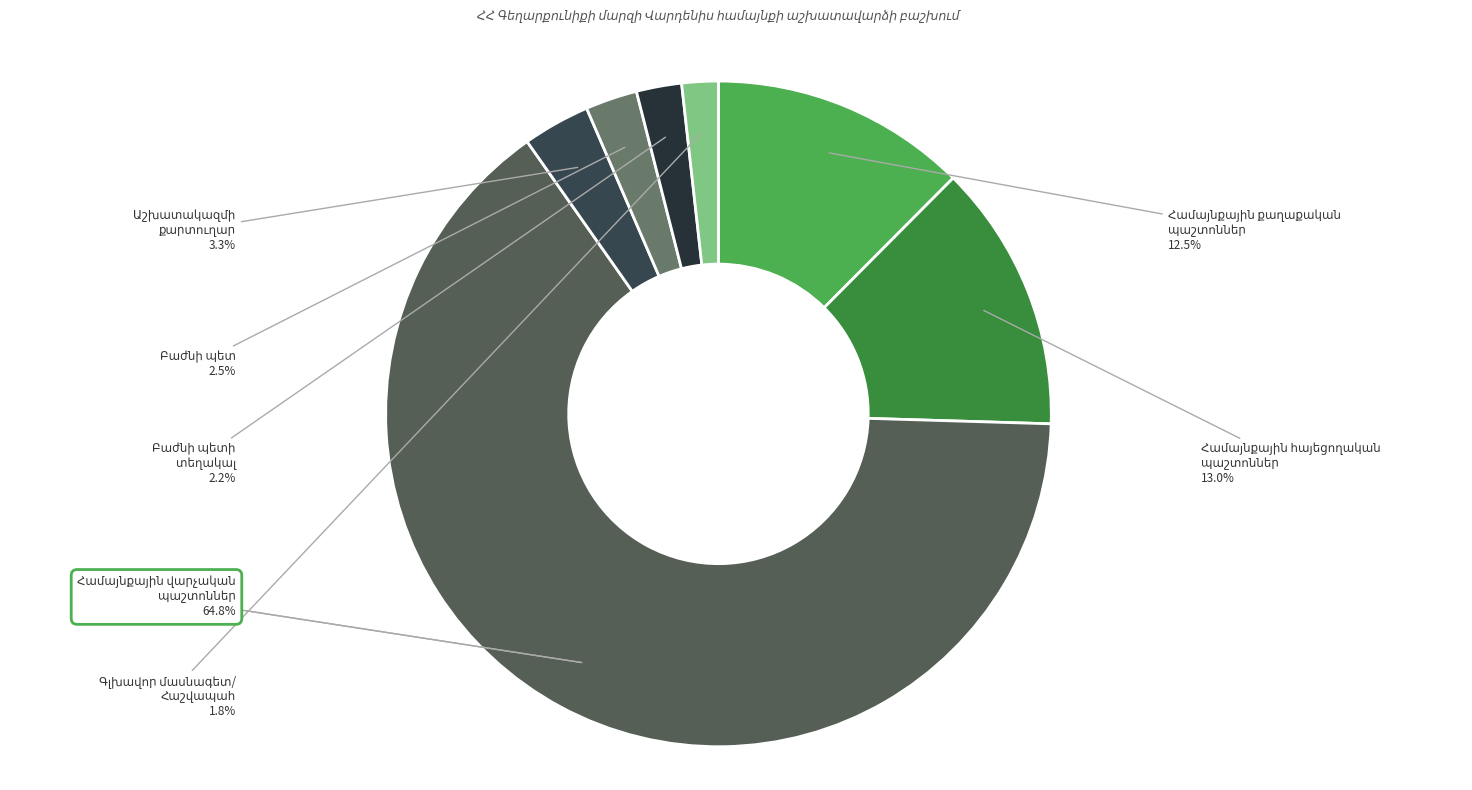

Combined, what portion of the pie is Համայնքային վարչական
պաշտոններ and Գլխավոր մասնագետ/
Հաշվապահ?

66.5%